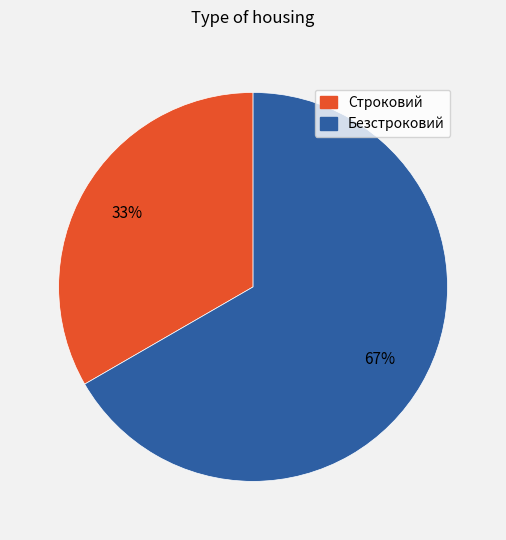

Is it true that Безстроковий is 67% of the pie?

True